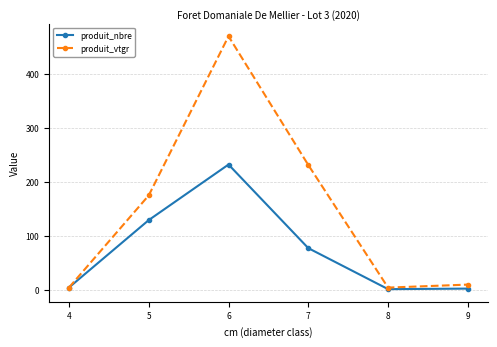

How many values in the produit_vtgr series are below 174?

3